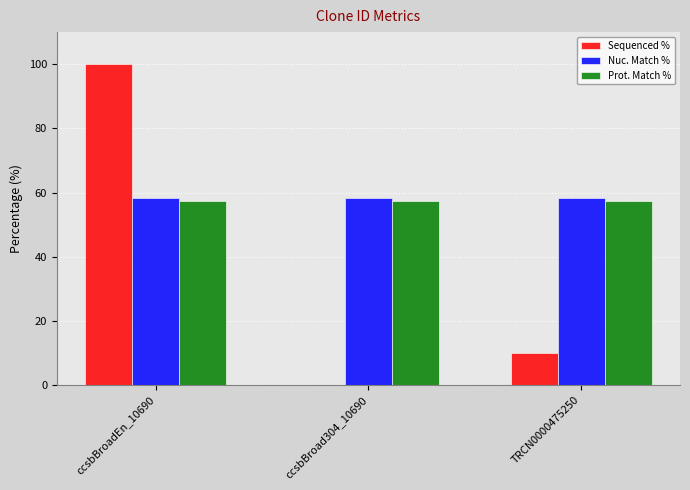

What is the difference between the Sequenced % values at TRCN0000475250 and ccsbBroad304_10690?

9.9